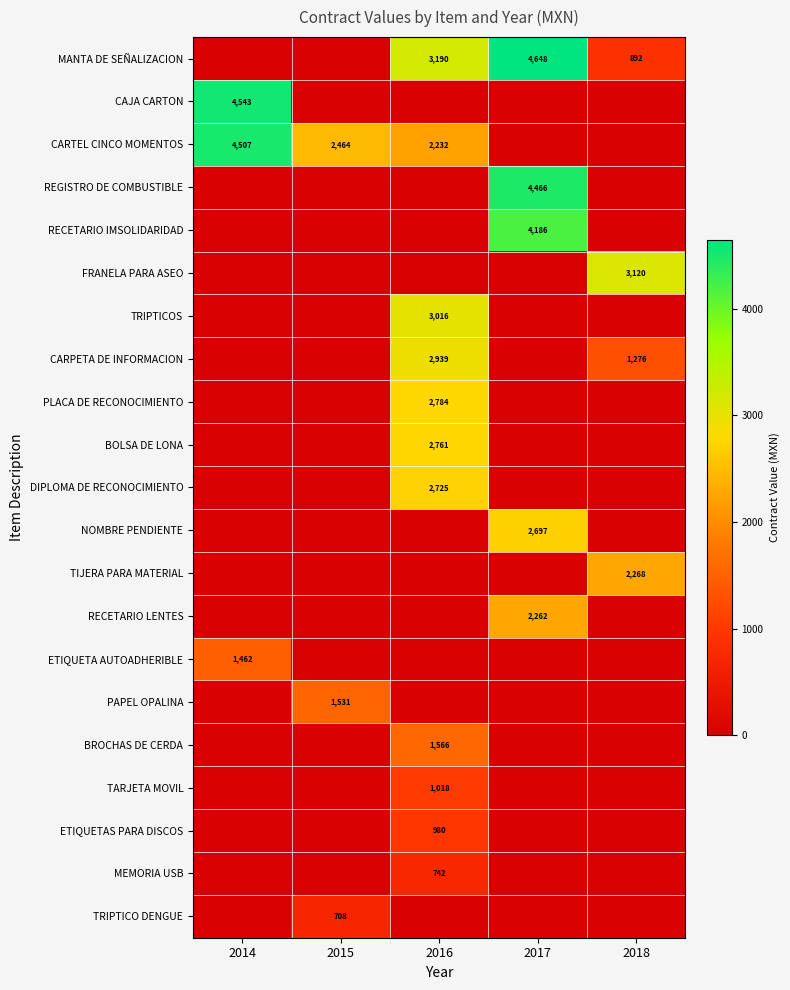

Is it true that CARTEL CINCO MOMENTOS equals 483 at 2016?

False